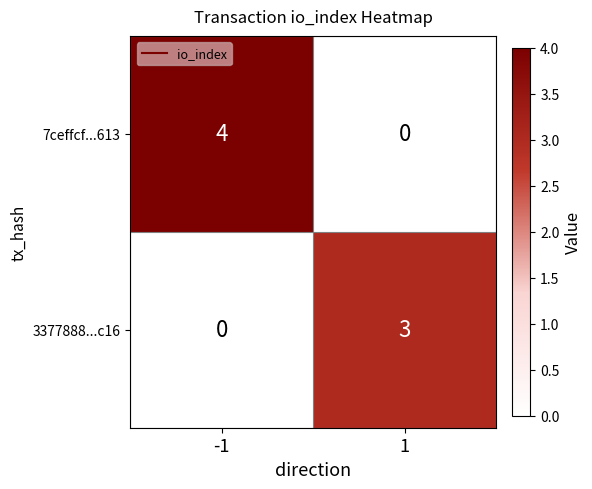

How many series are shown in this chart?

2